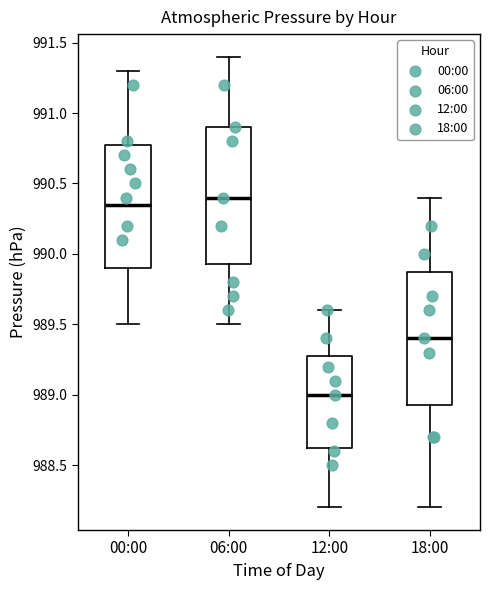

Where does the upper whisker of the box for 18:00 end on the y-axis? The values are not printed on the chart, so give them approximately, as read against the axis.

990.40